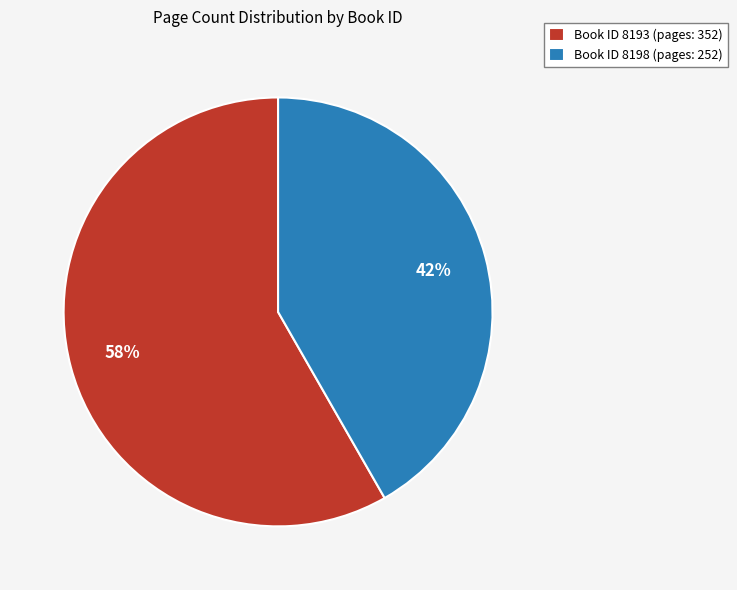

Is it true that Book ID 8198 (pages: 252) is 29% of the pie?

False